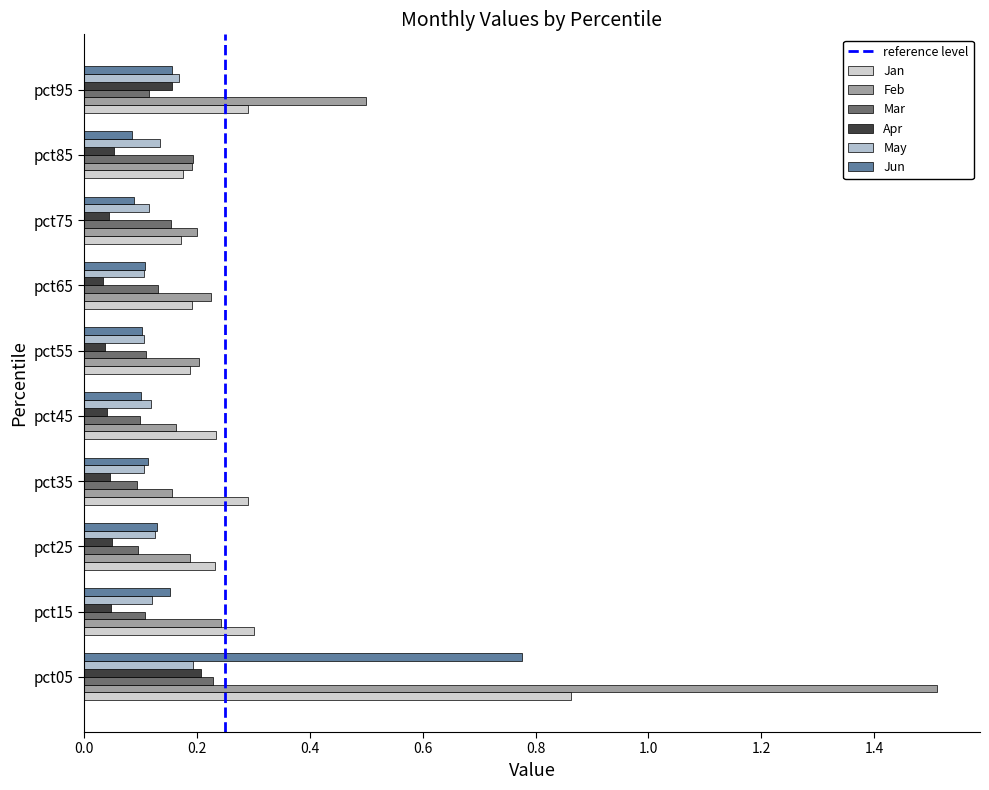

At which label does Apr reach its peak?

pct05